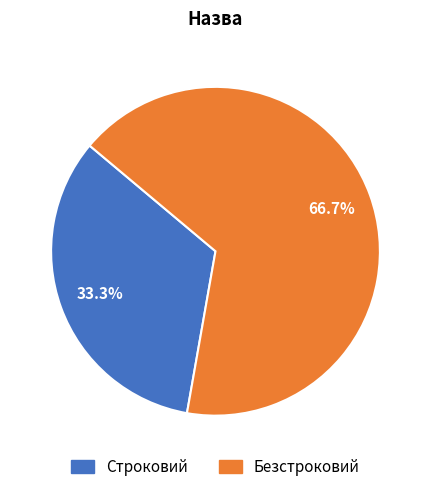

Which slice is the largest?

Безстроковий